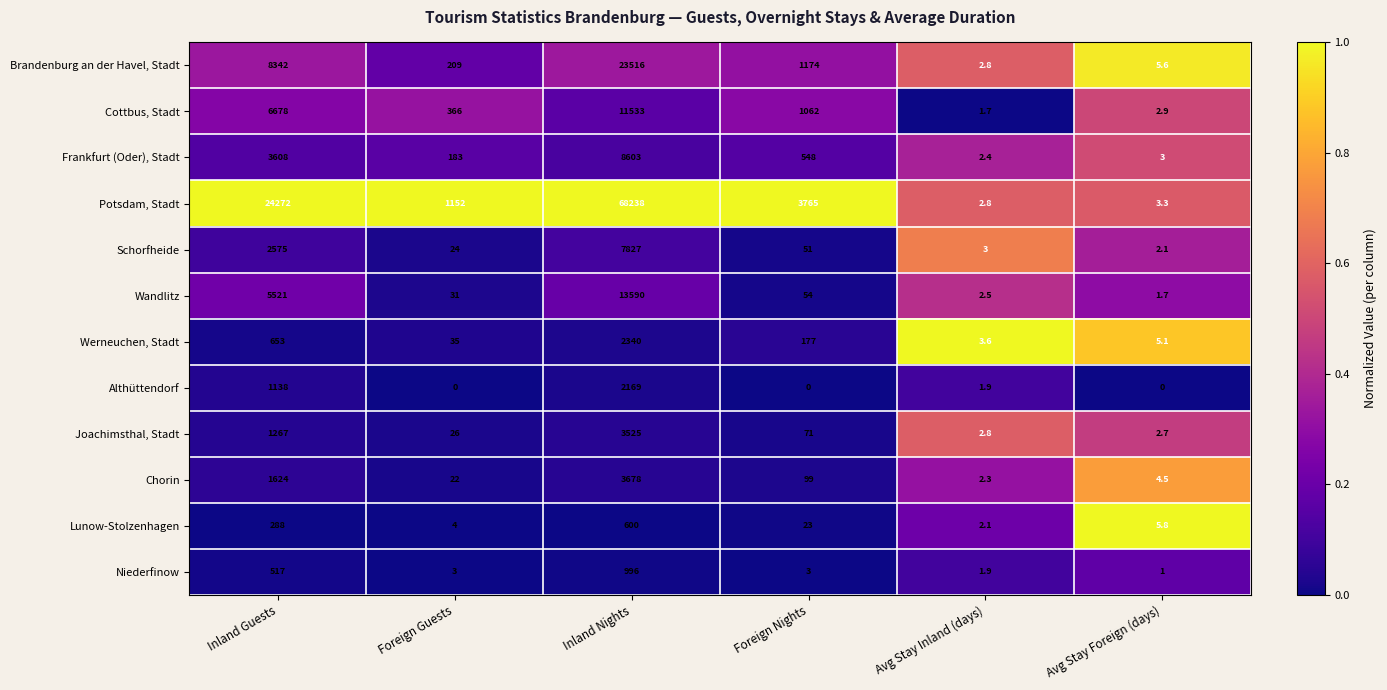

How many distinct data groups are displayed?

12